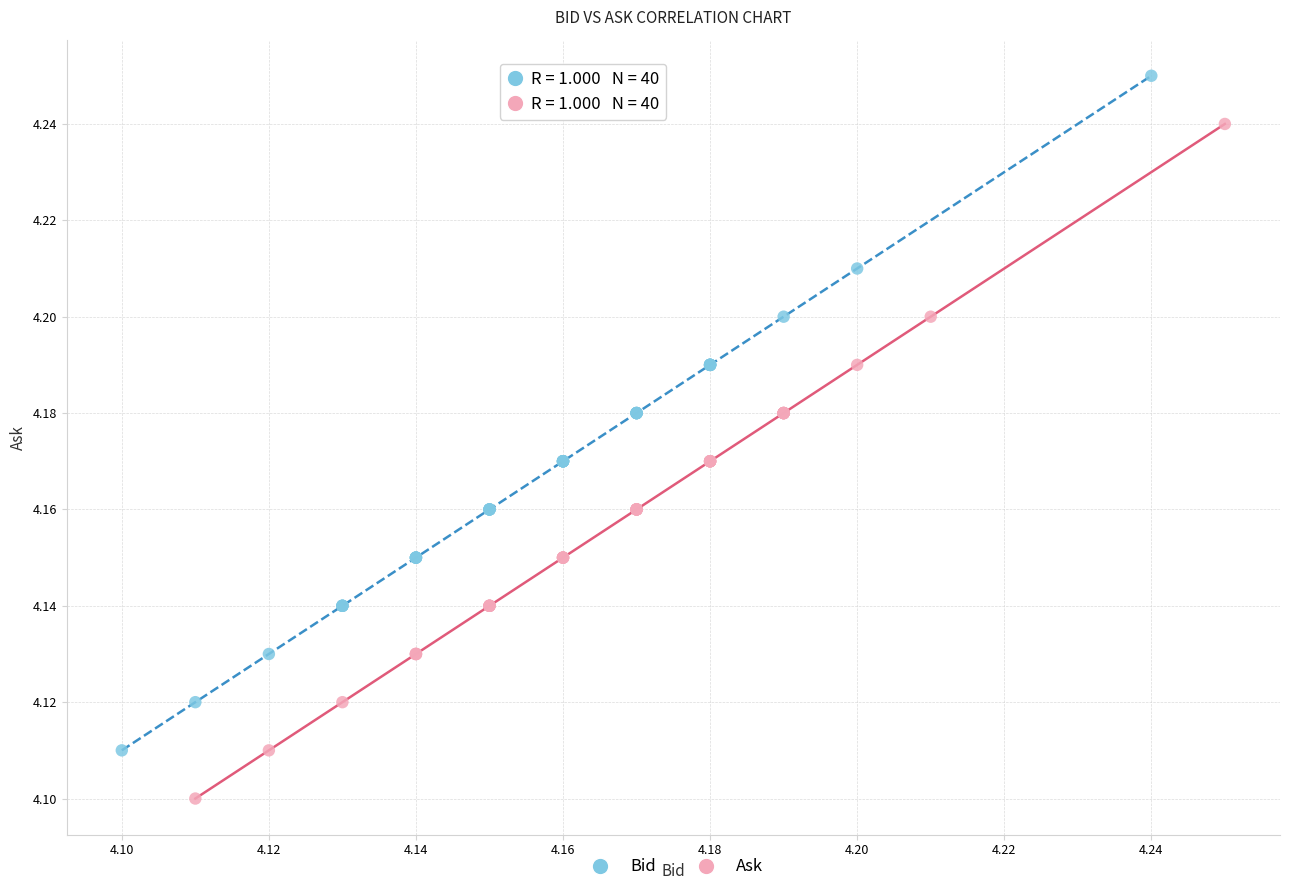

Which series reaches the maximum Y coordinate?

Bid